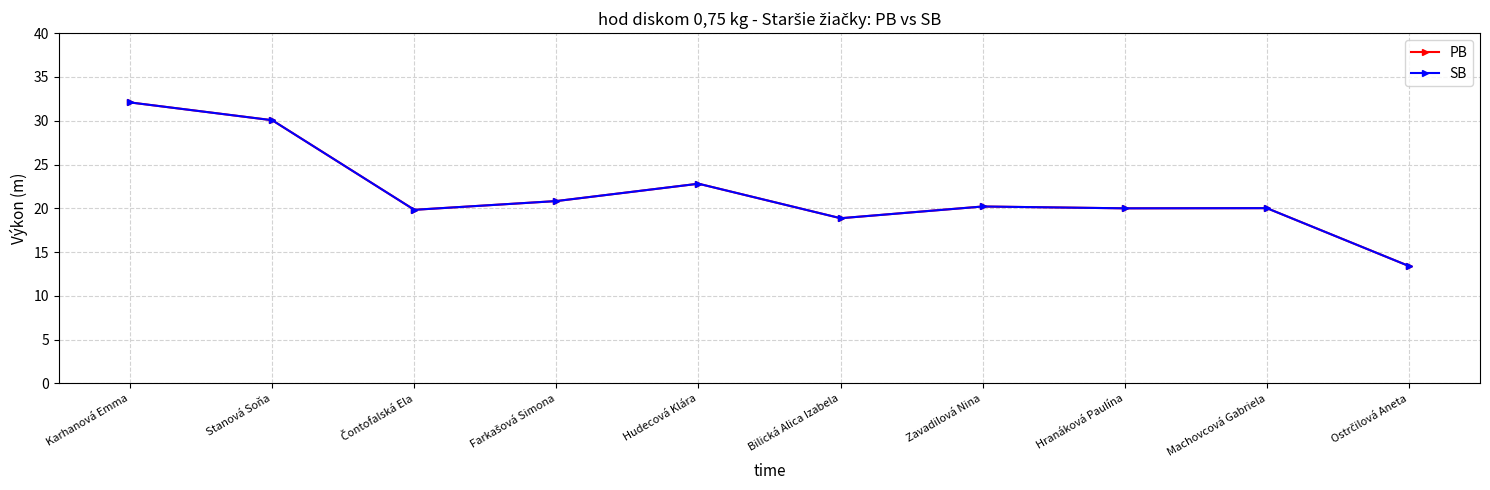

The SB series shows 33.1 at Hudecová Klára. True or false?

False